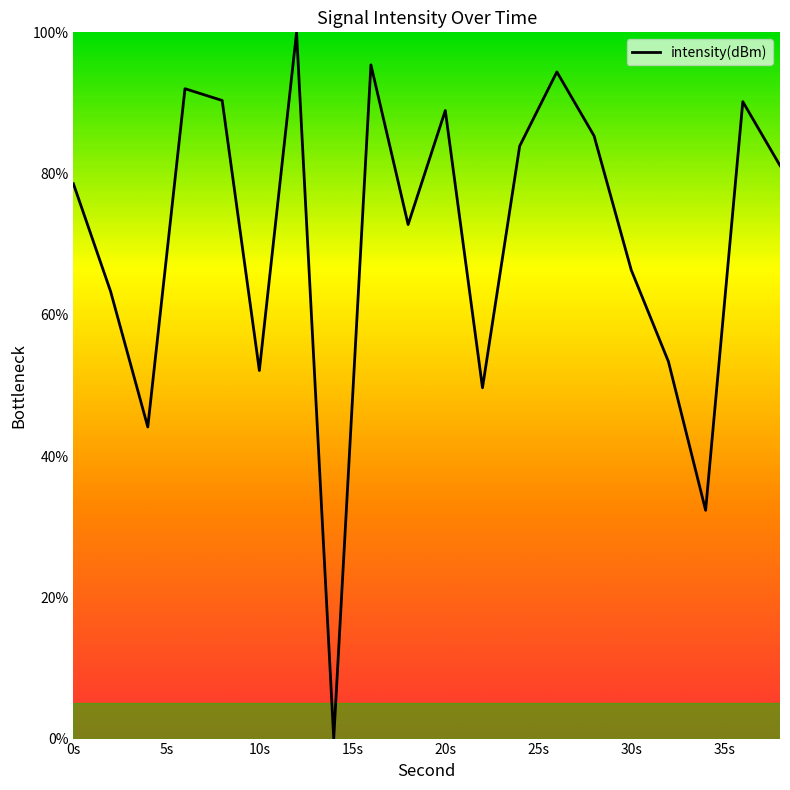

What is the difference between the maximum and minimum values?

100.0